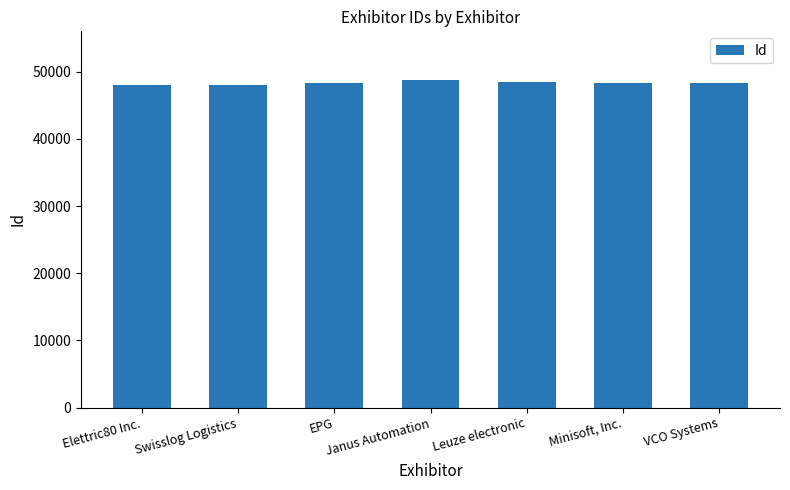

How many distinct data groups are displayed?

1